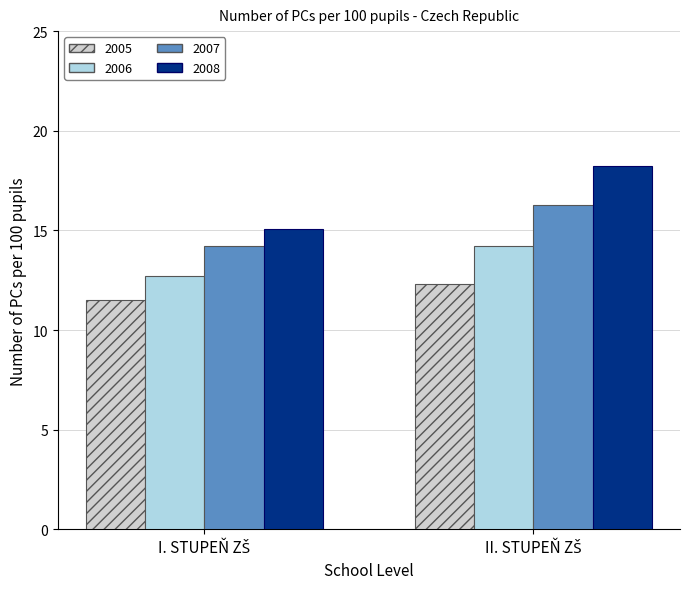

What is the greatest value displayed?

18.2